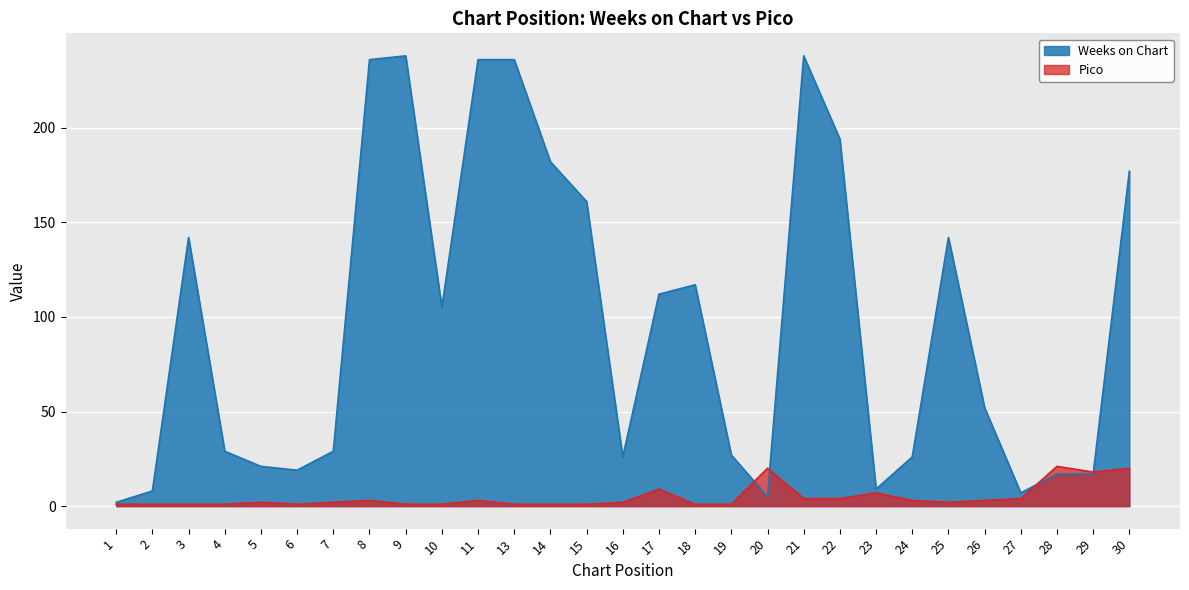

Is it true that Pico equals 2 at 16?

True